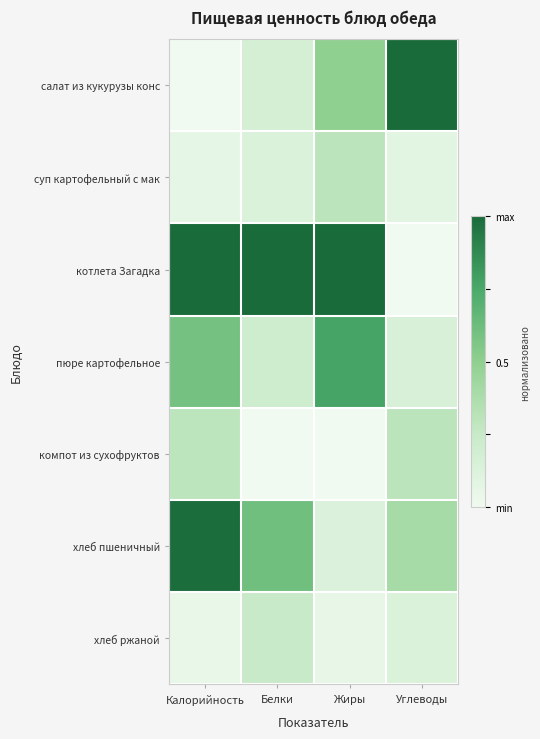

Which category has the lowest value across all series?

Калорийность